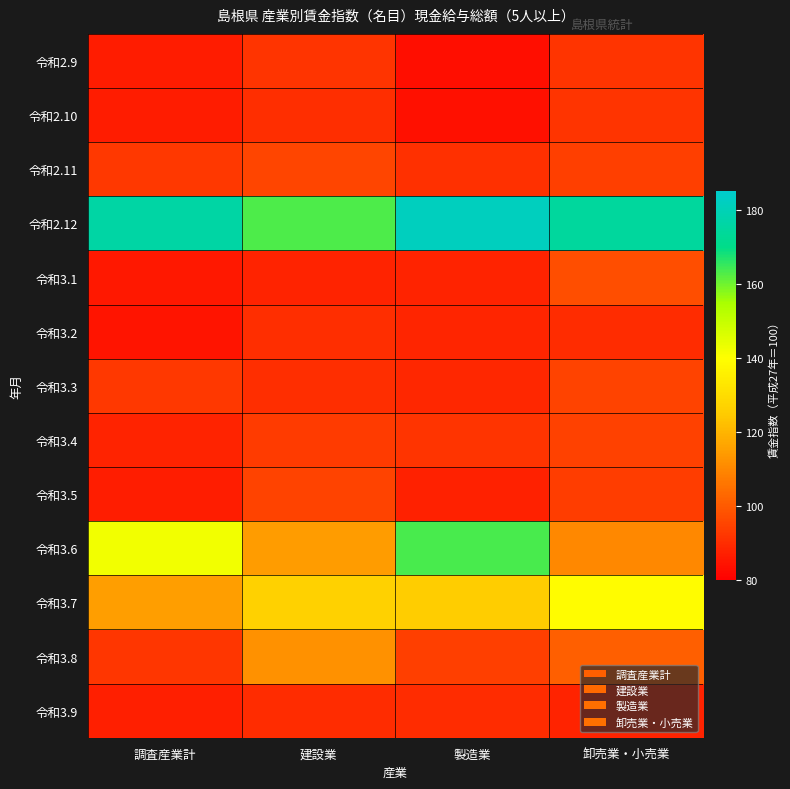

What is the spread (max minus min) of values at 調査産業計?

91.2